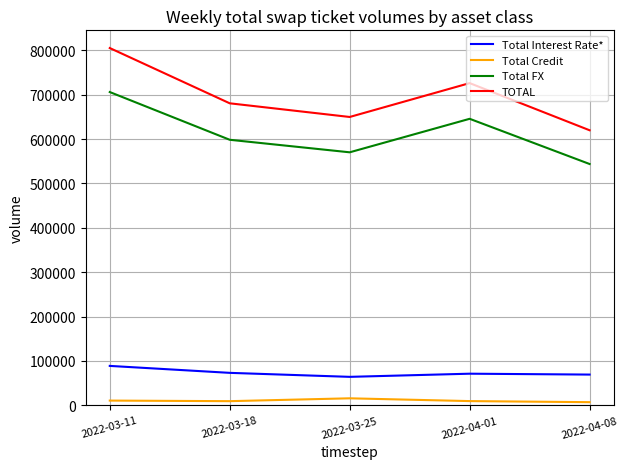

Where is the first local minimum for TOTAL?

2022-03-25